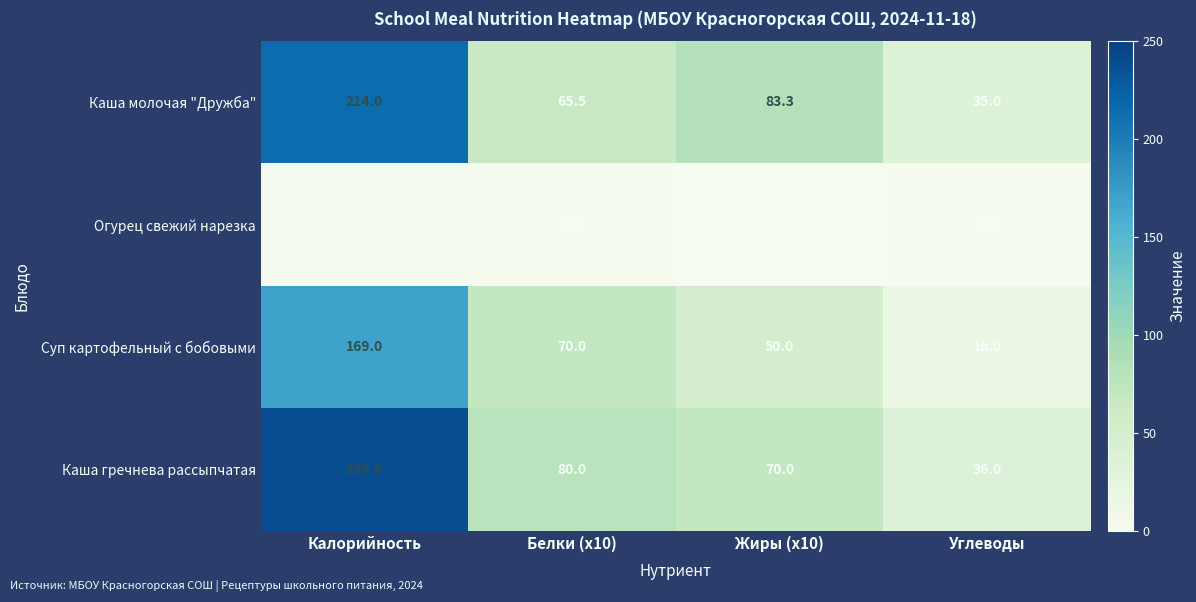

Where is Огурец свежий нарезка nearest to the value 2?

Белки (x10)